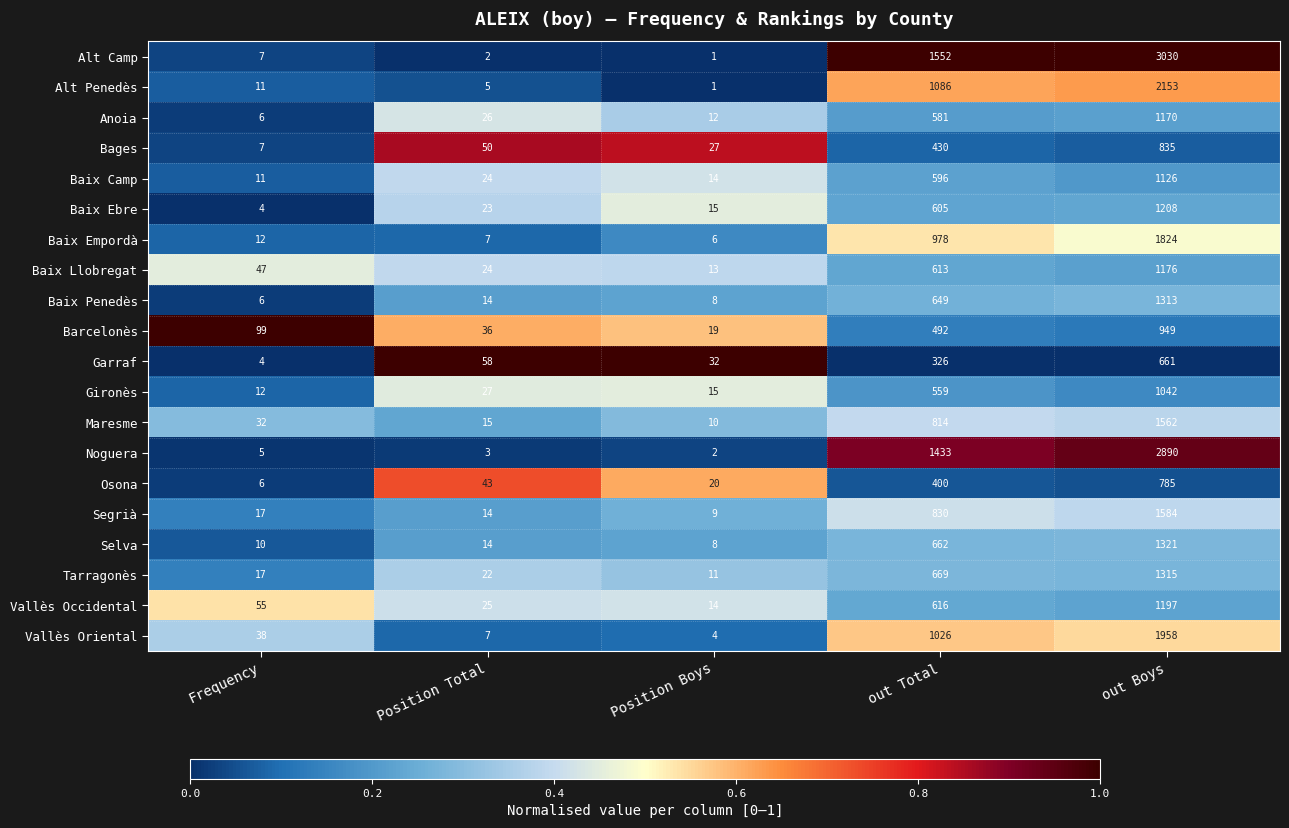

What is the spread (max minus min) of values at out Boys?

2369